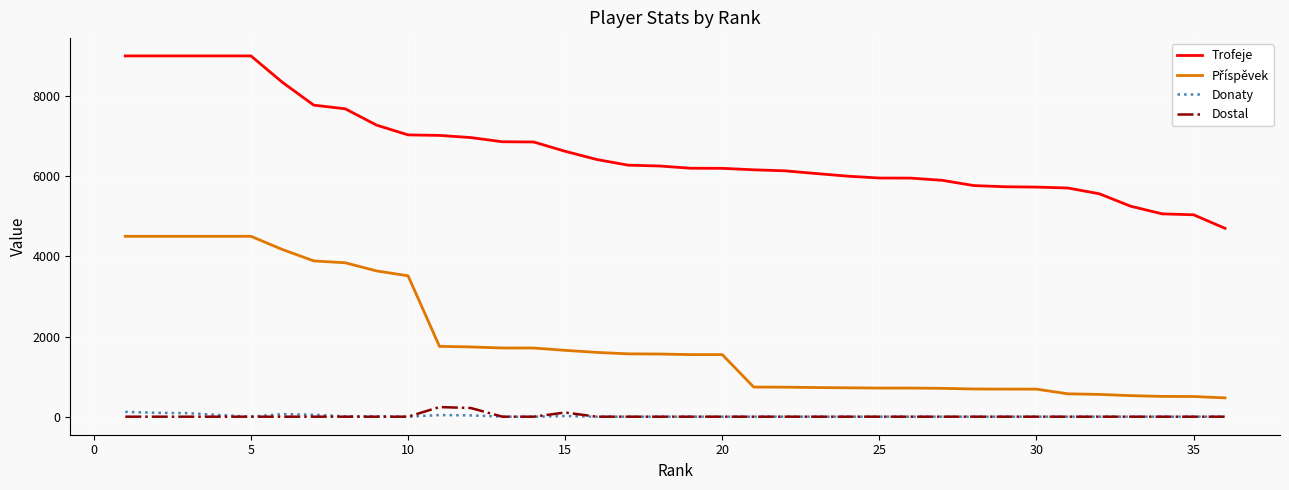

What is the maximum value shown in the chart?

9000